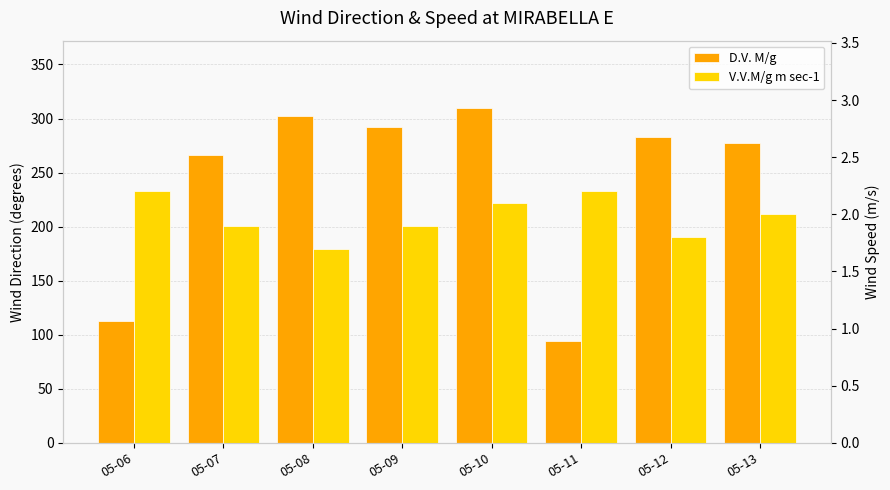

Reading left to right, extract all data points from this chart.

D.V. M/g: 113.0	266.0	302.0	292.0	310.0	94.0	283.0	277.0
V.V.M/g m sec-1: 2.2	1.9	1.7	1.9	2.1	2.2	1.8	2.0